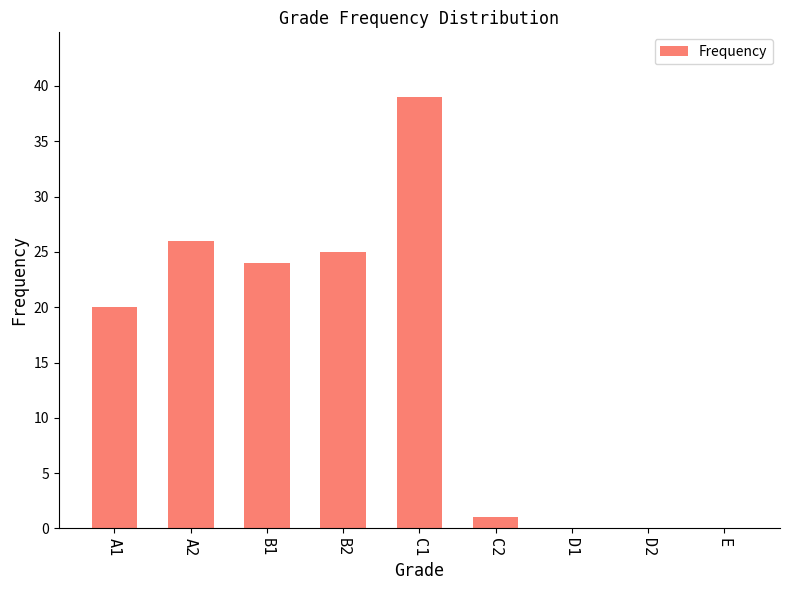

What is the sum of all values?

135